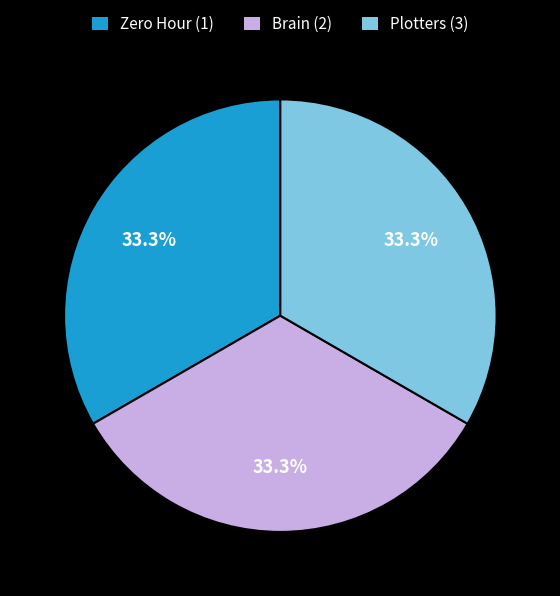

Is it true that Zero Hour (1) is 33% of the pie?

True